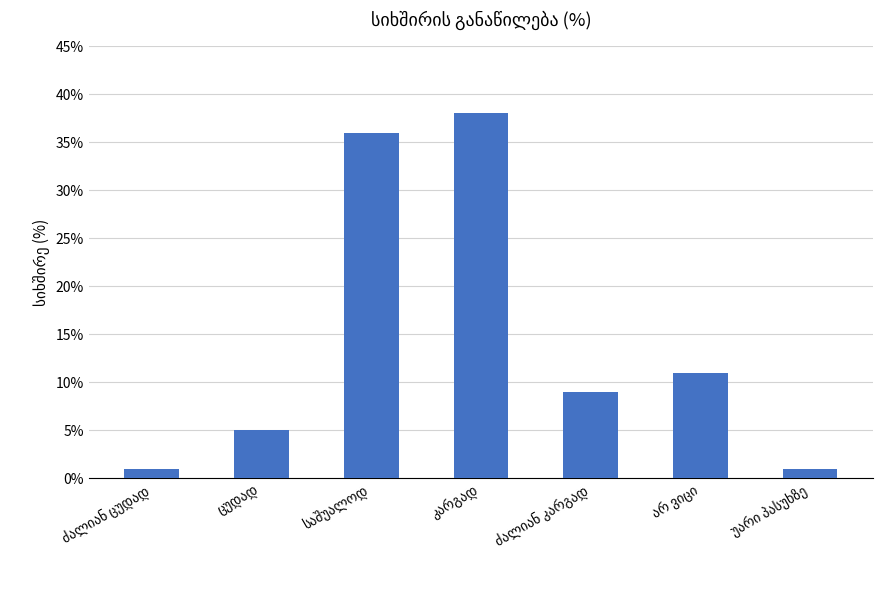

What is the difference between the maximum and minimum values?

37